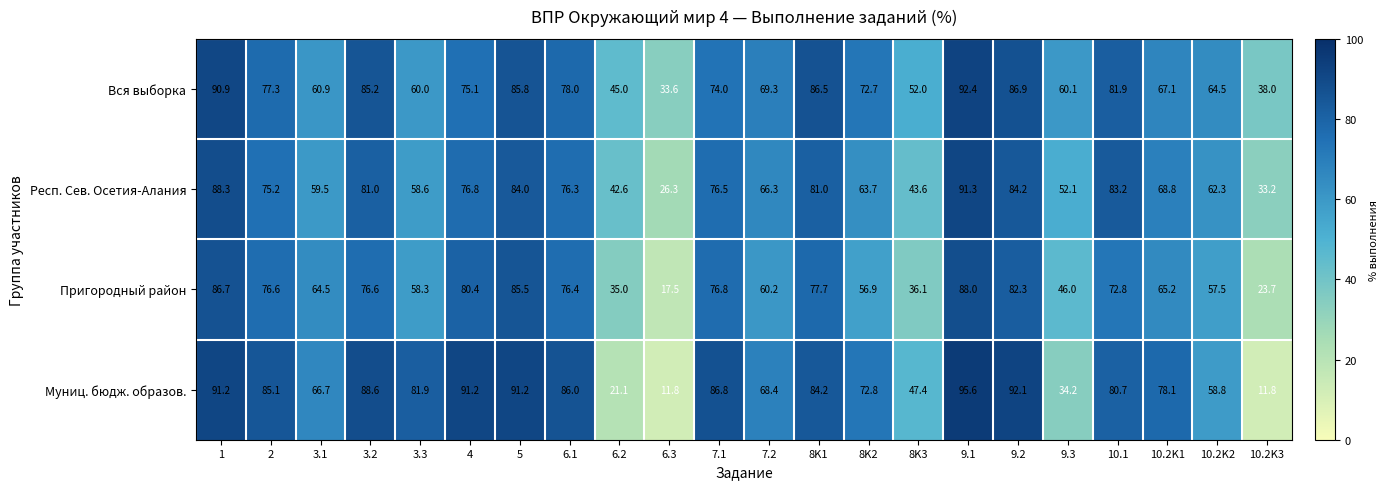

What is the total value across all series at 10.2K2?

243.1